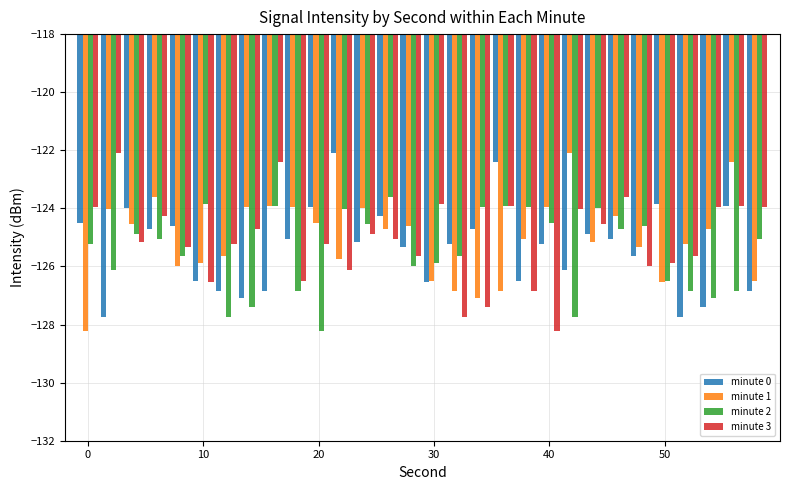

How many bars are there in each group?

4